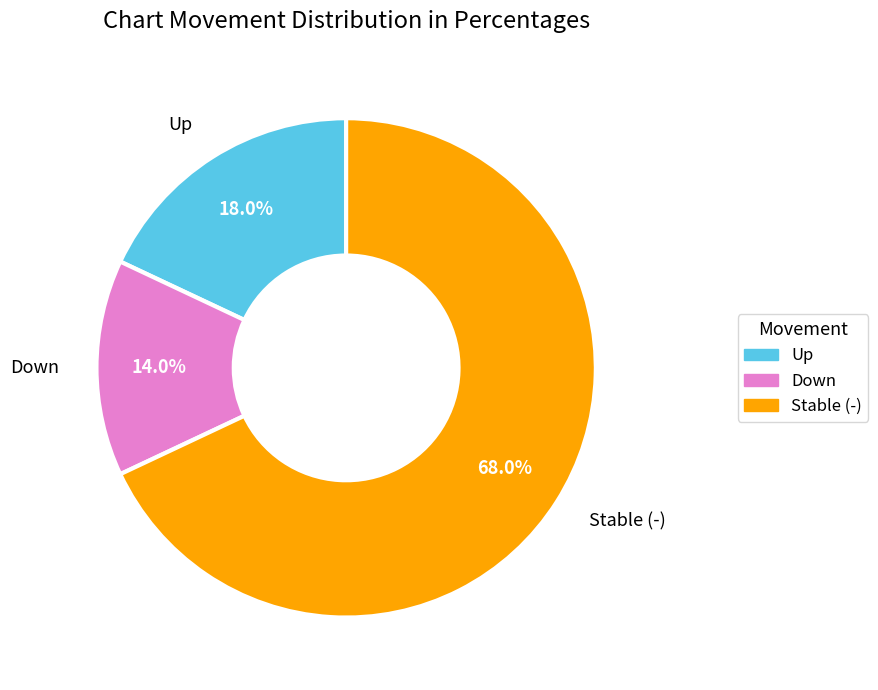

Rank the categories by value from lowest to highest.

Down, Up, Stable (-)